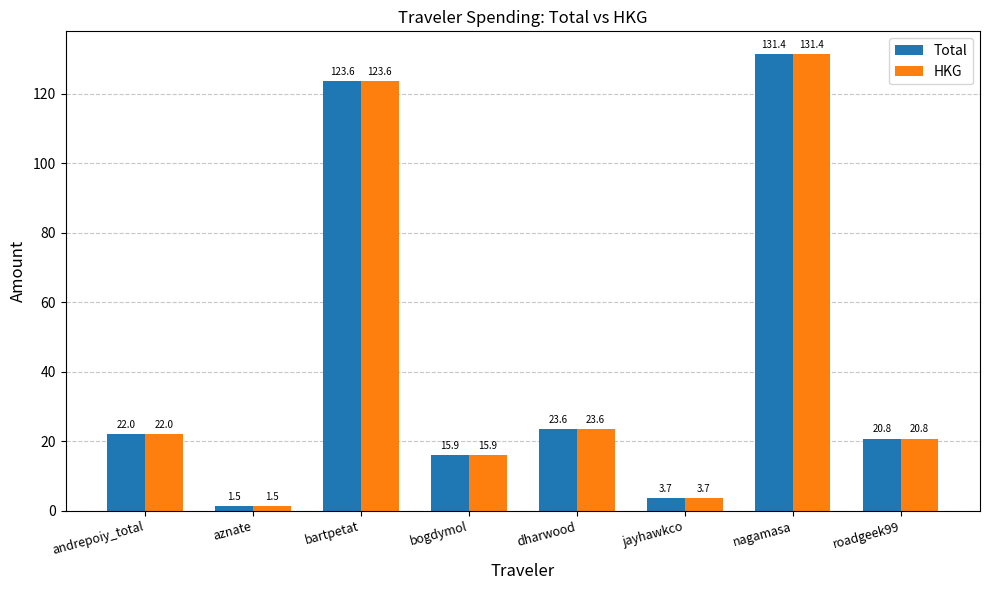

Which label corresponds to the smallest value in the chart?

aznate